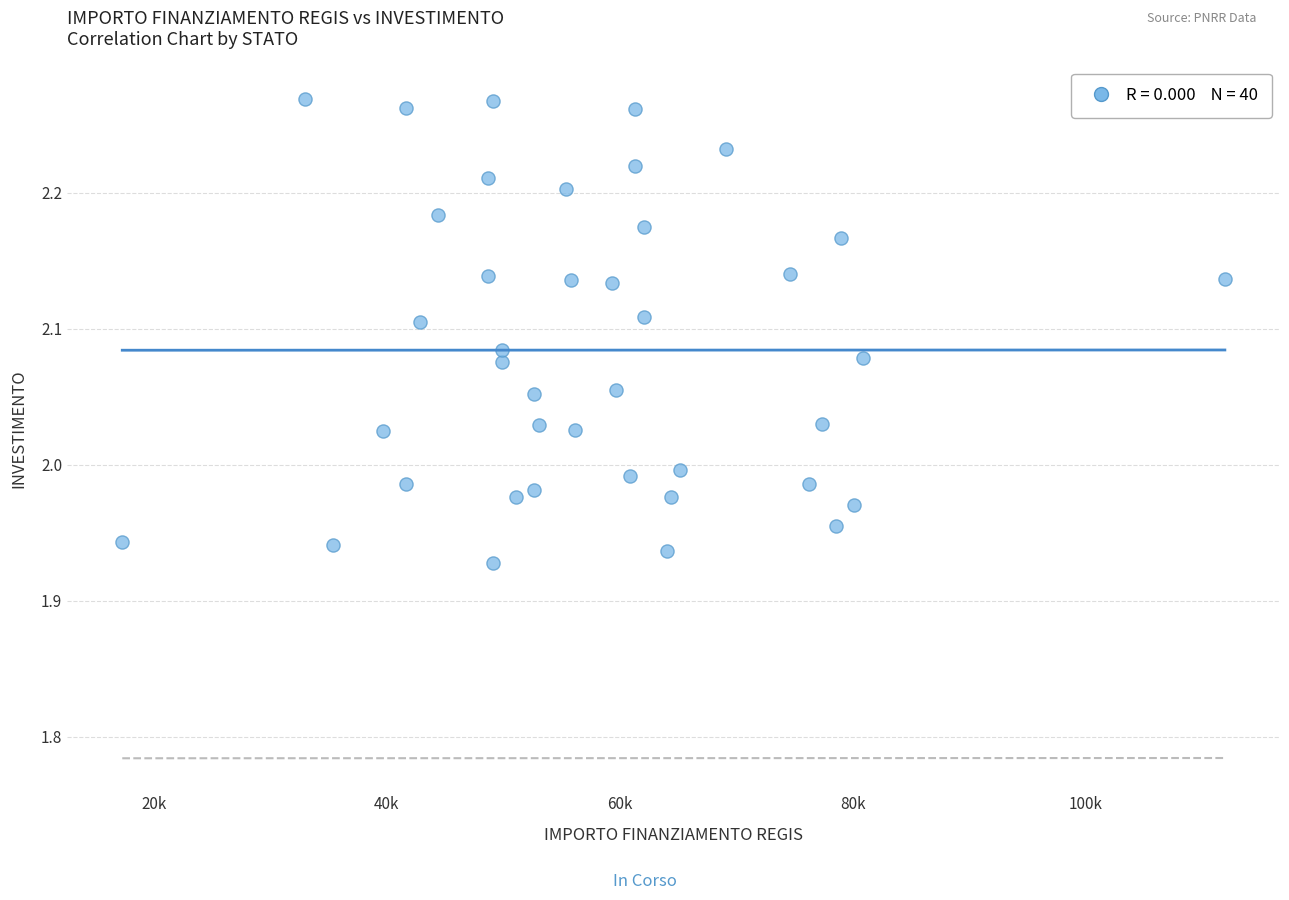

What is the range of X values (max minus min)?

94665.7